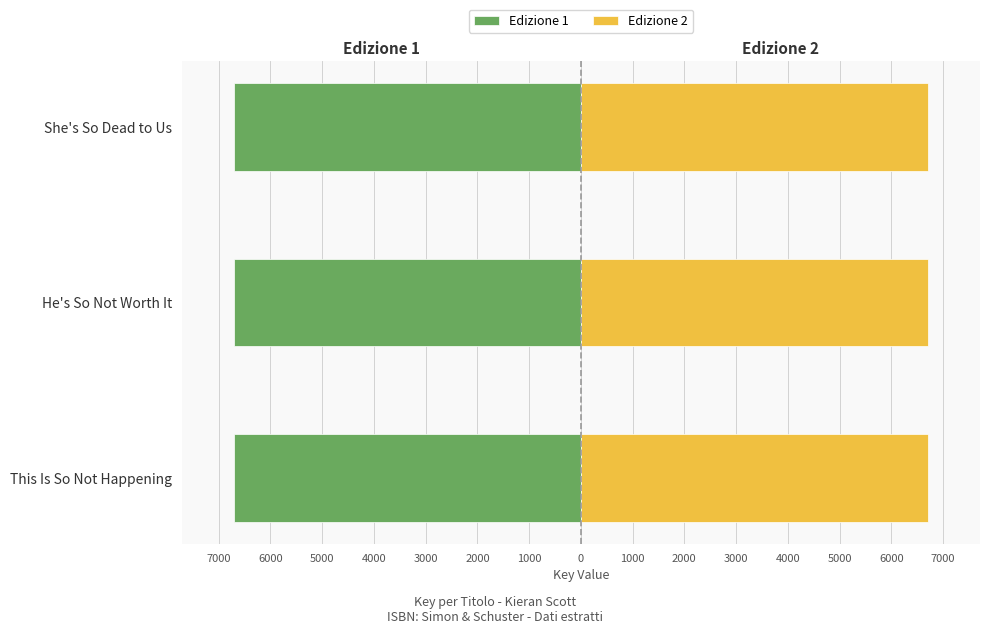

What is the lowest value of the Edizione 2 series?

6708.2